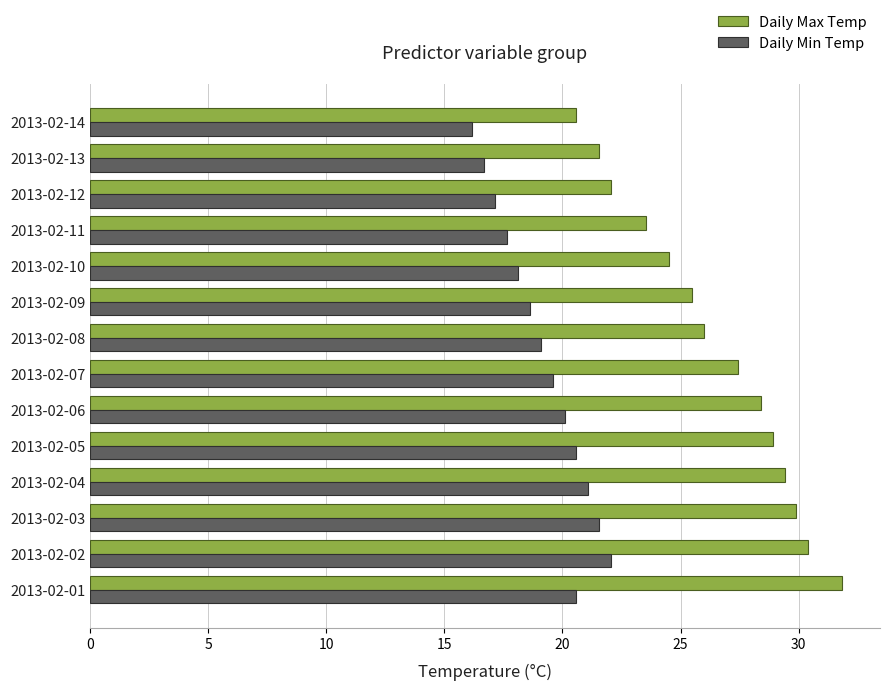

Count the number of data series in this chart.

2